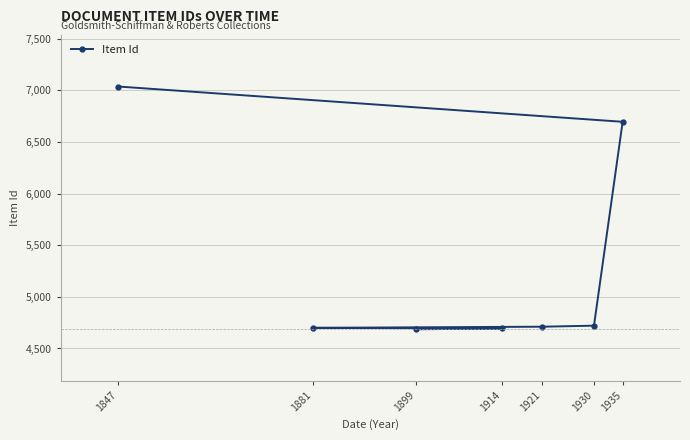

What is the ratio of the value at 1847 to the value at 1899?

1.5